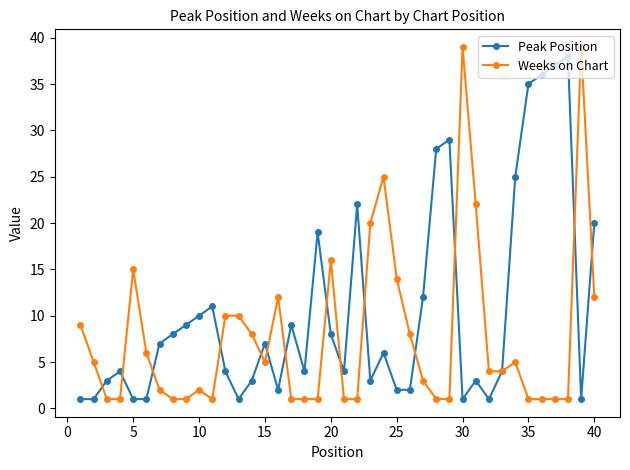

At how many categories does at least one series exceed 21?

12